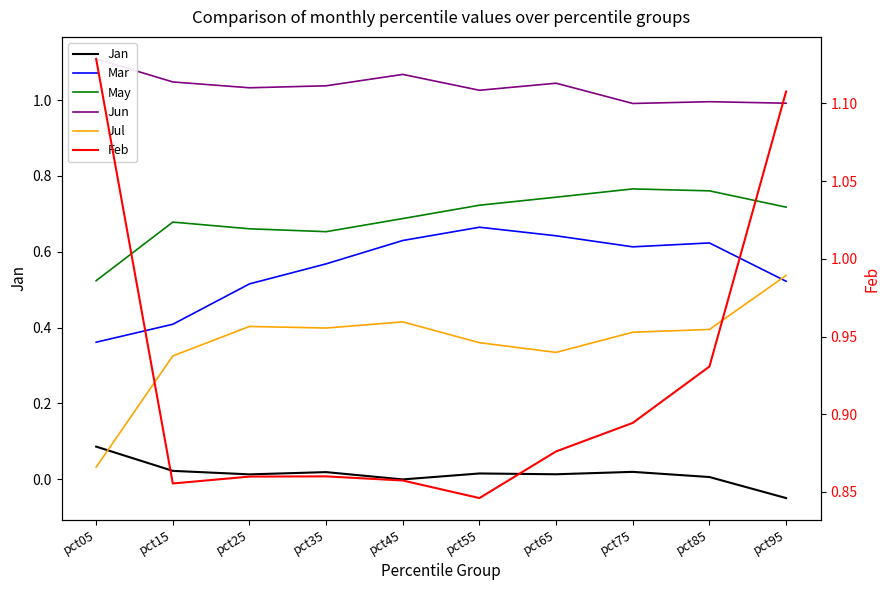

In Jan, how many points are lower than both neighbors (excluding endpoints)?

3